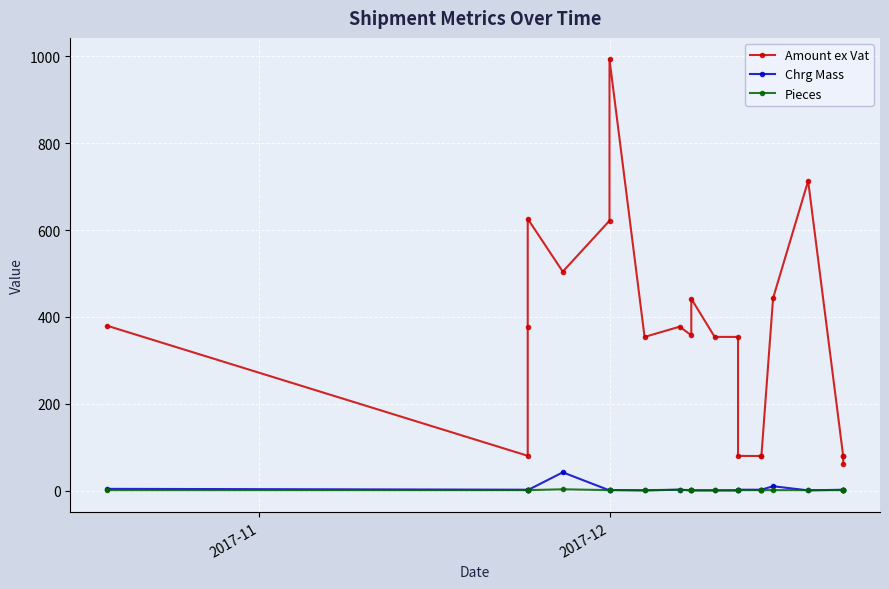

Which series has the largest range (max minus min)?

Amount ex Vat